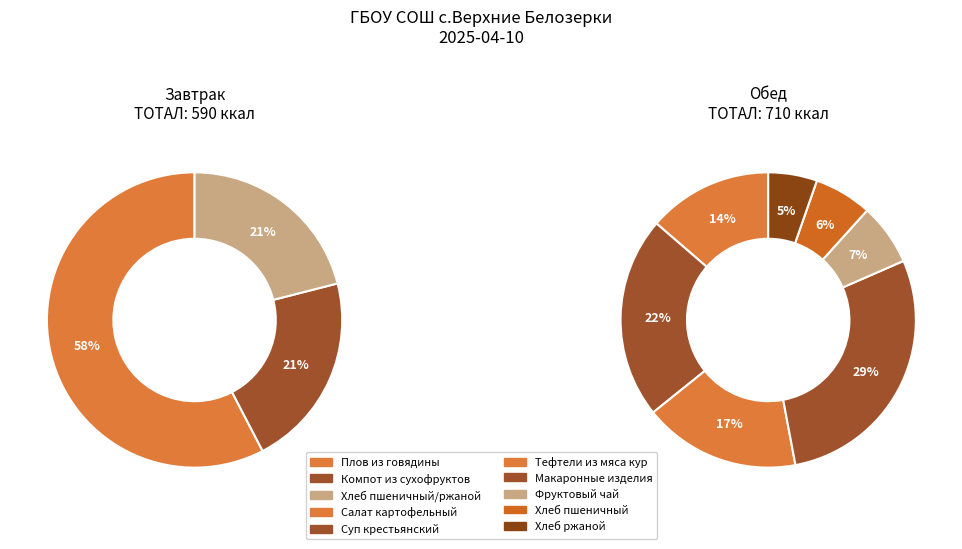

True or false: Макаронные изделия accounts for 22% of the total.

False